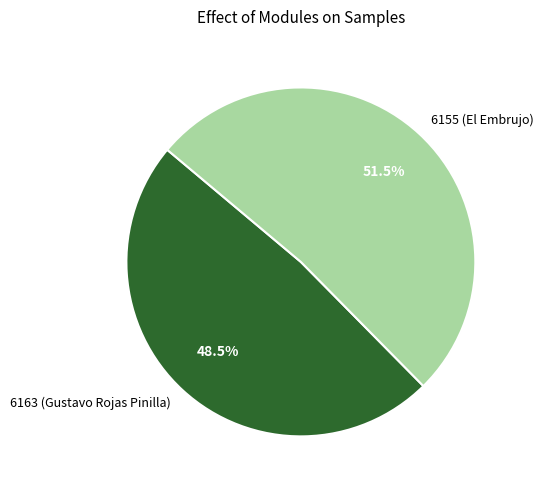

Which slice is the smallest?

6163 (Gustavo Rojas Pinilla)